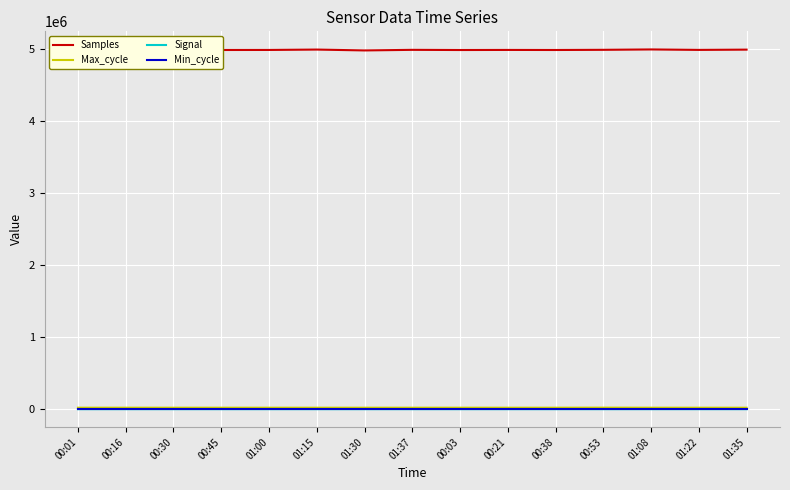

What is the value of the Max_cycle point at the 15th from the left?

19930